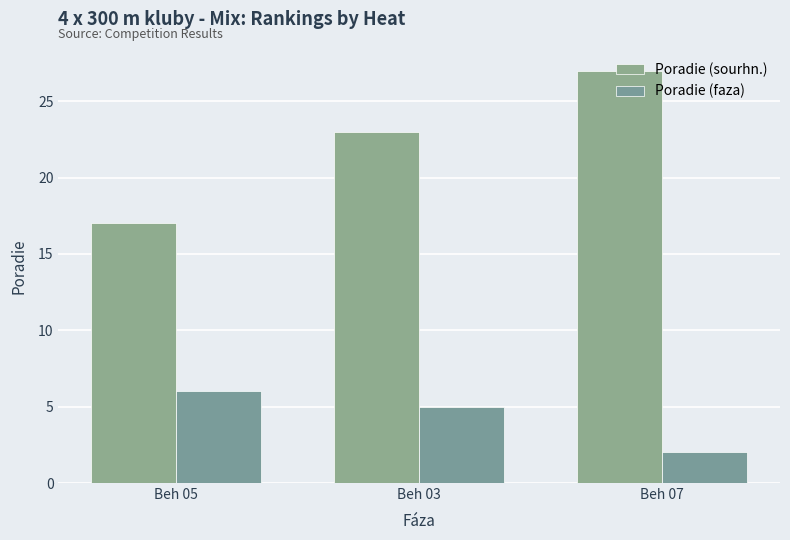

The Poradie (faza) series shows 3 at Beh 07. True or false?

False